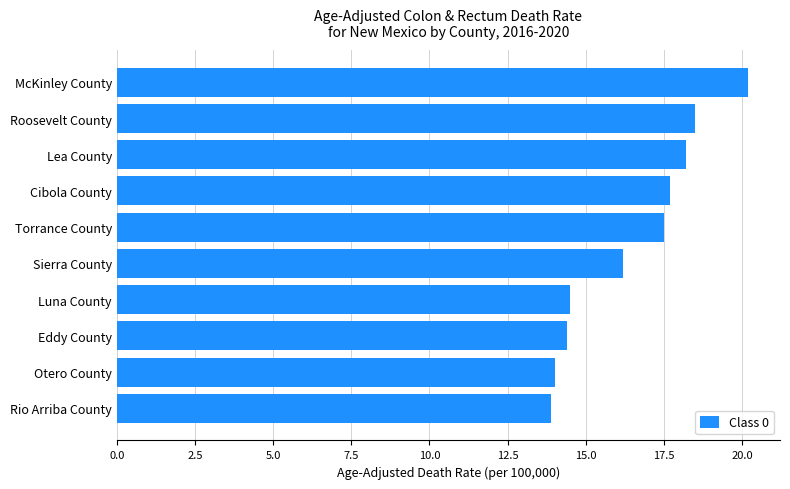

Read the value at Torrance County.

17.5